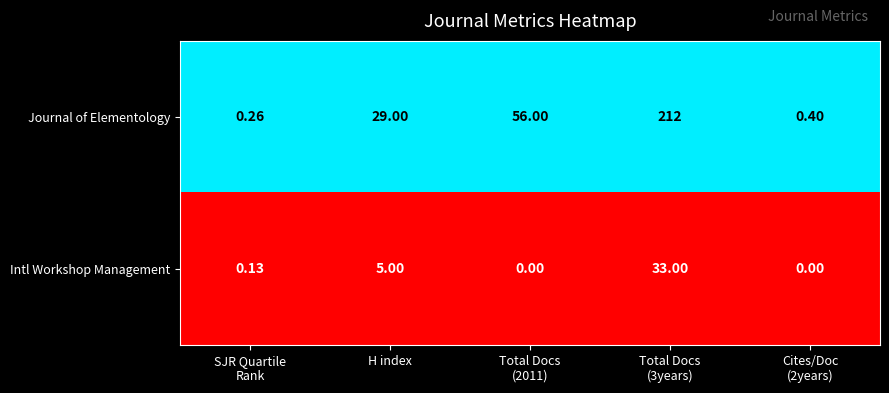

Where is Intl Workshop Management nearest to the value 16?

H index